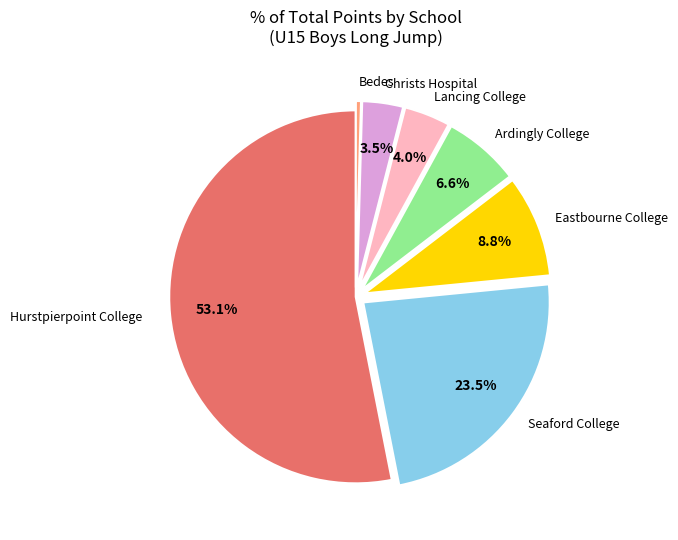

What is the smallest slice in the pie chart?

Bedes